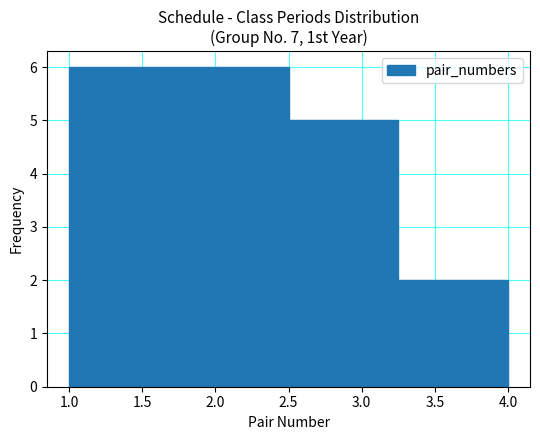

What is the height of the bar covering 1.00 to 1.75 on the x-axis? The values are not printed on the chart, so give them approximately, as read against the axis.

6